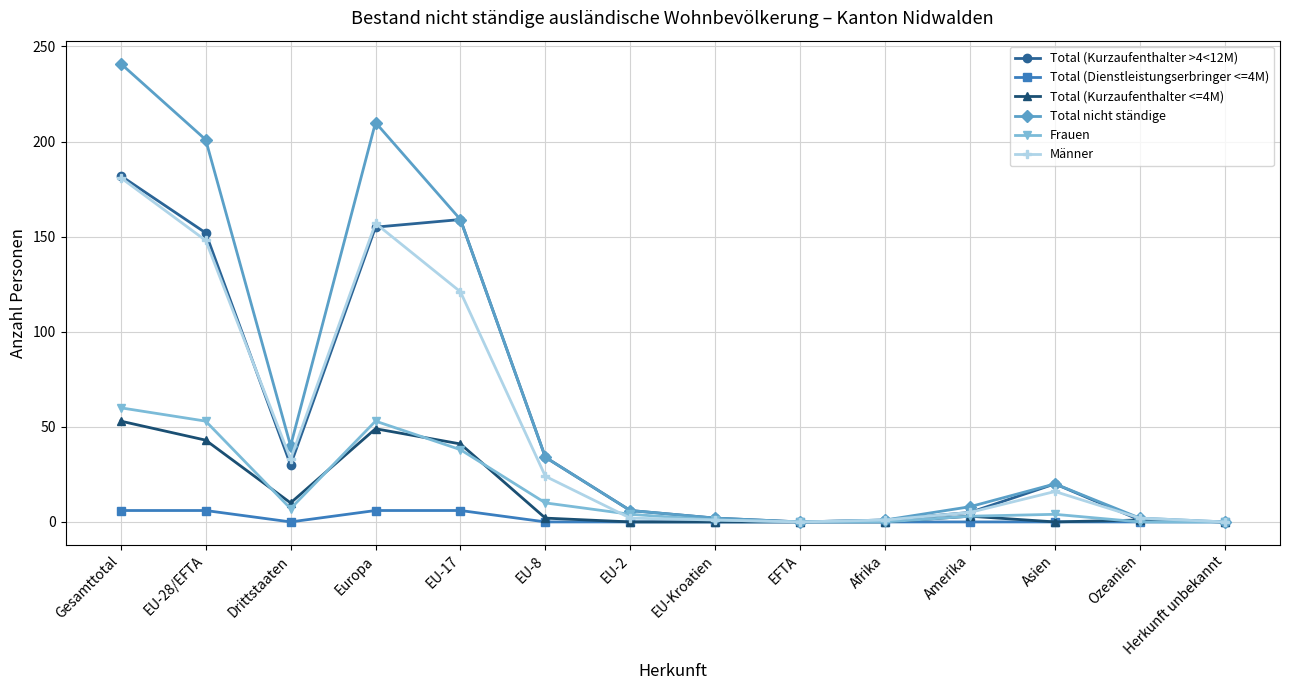

At how many categories does at least one series exceed 140?

4